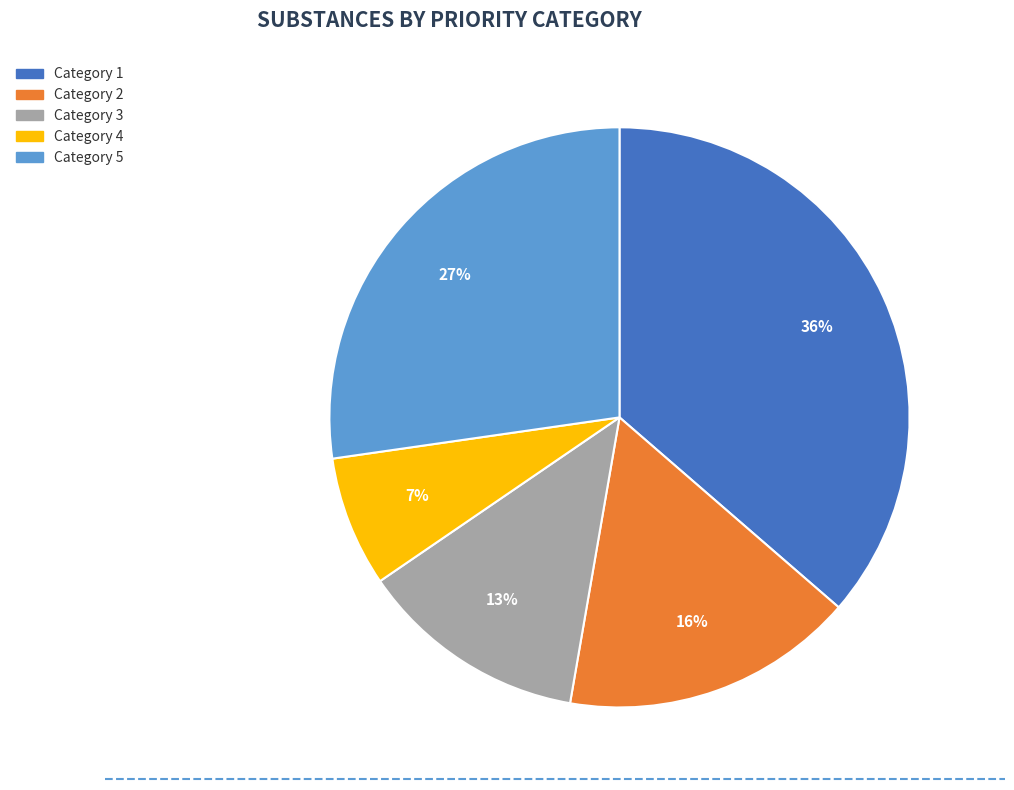

What is the largest slice in the pie chart?

Category 1